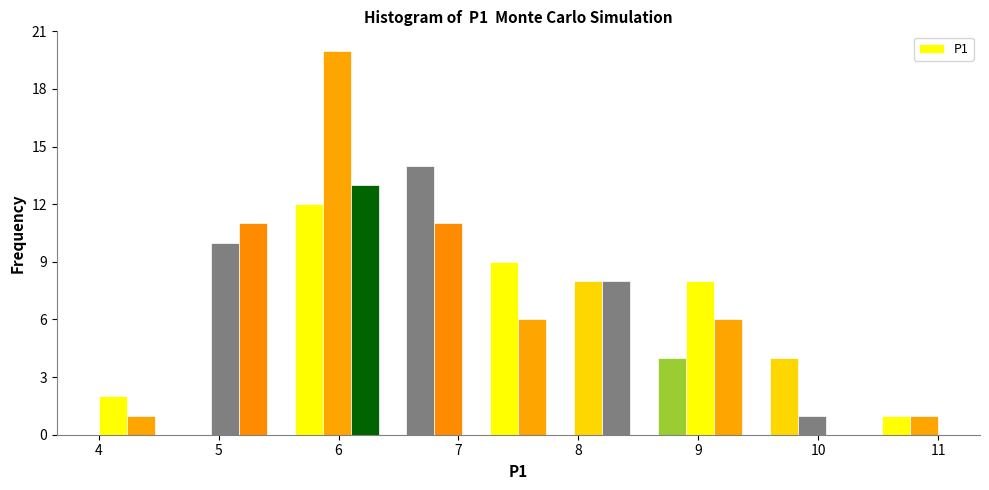

Around what value on the x-axis is the tallest bar? Give the approximate position of its centre, as read against the axis.

6.0